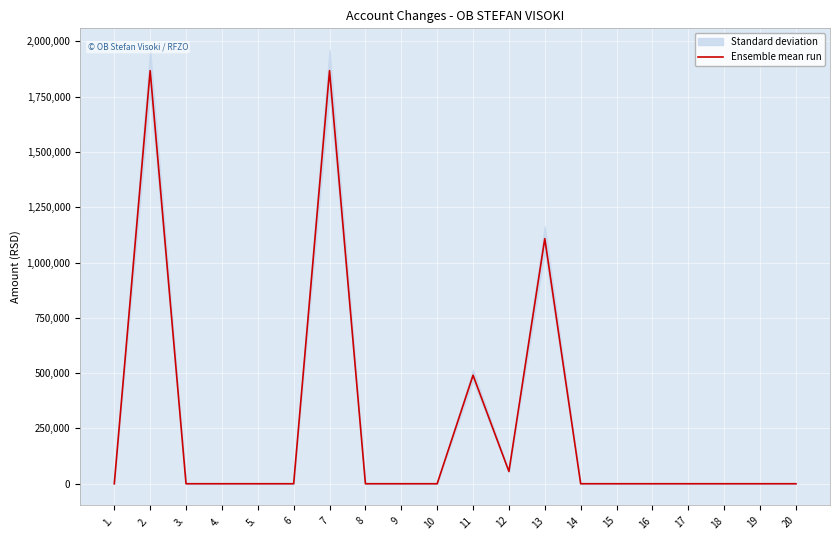

How many lines are shown in the chart?

1